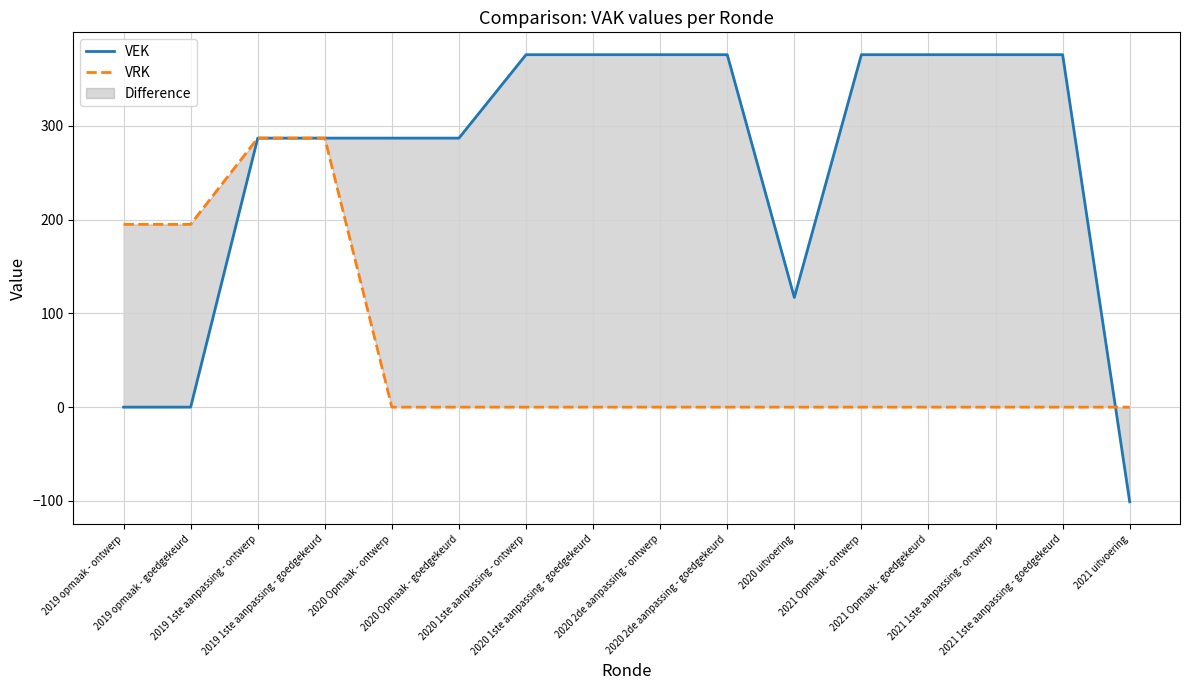

What is the difference between the highest and lowest values at 2020 uitvoering?

117